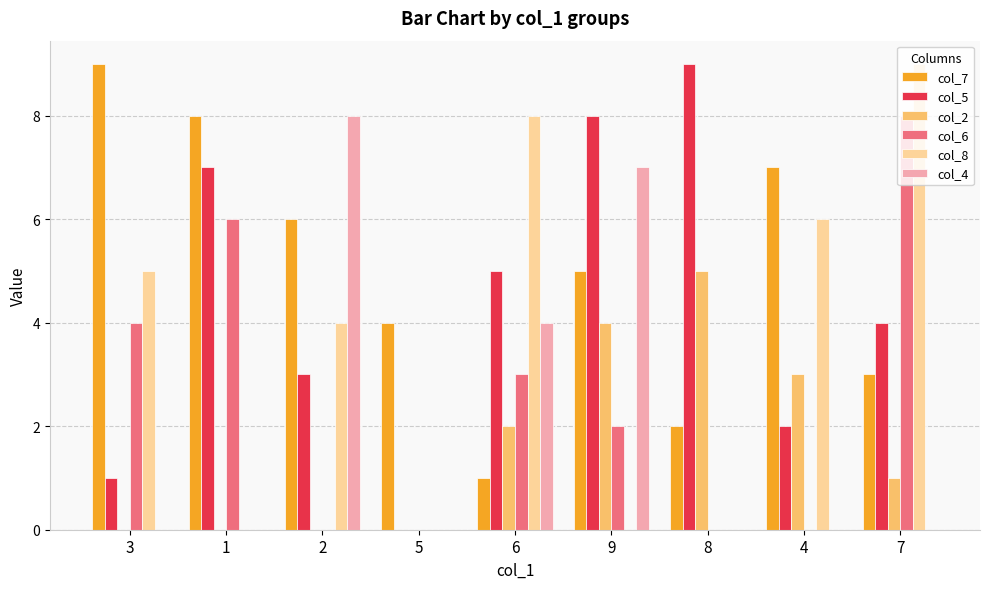

How many categories are shown in the chart?

9